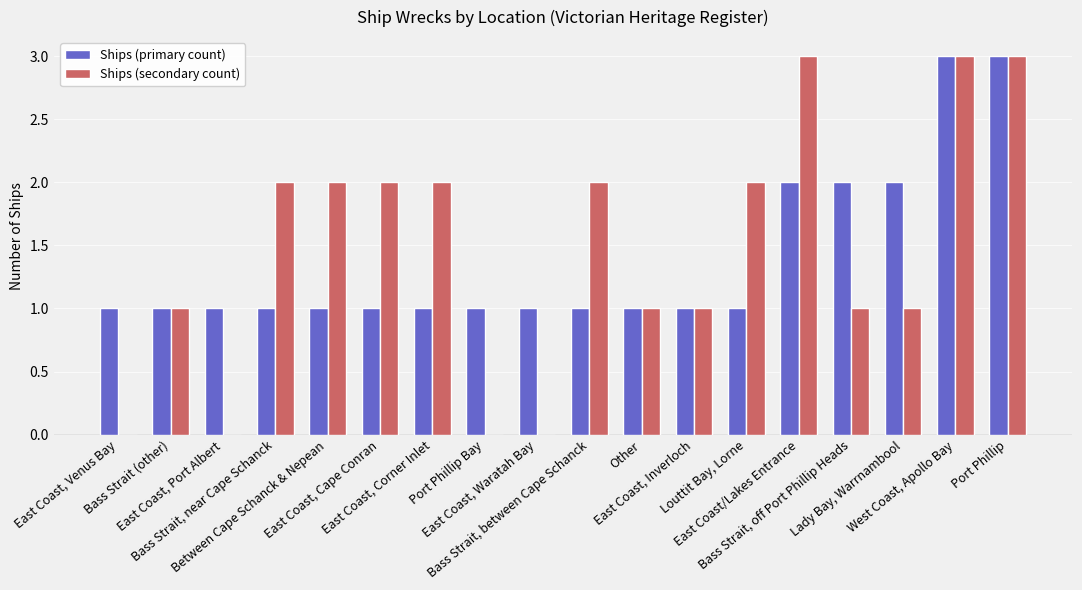

Where is Ships (secondary count) nearest to the value 1?

Bass Strait (other)